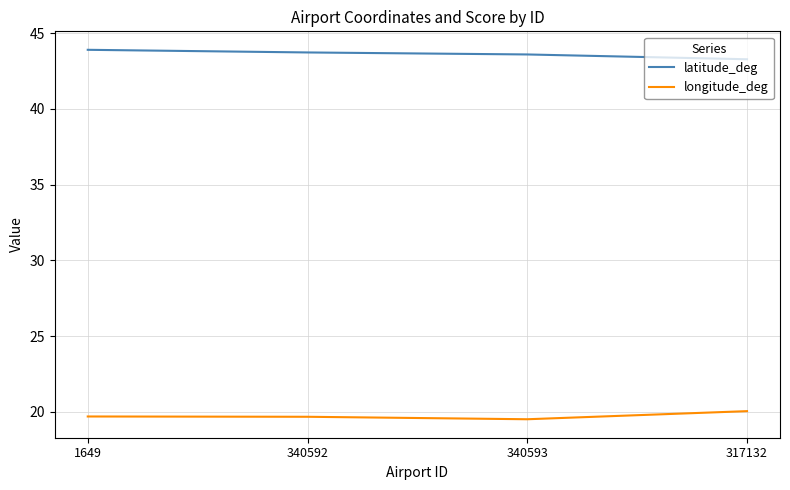

What is the difference between the highest and lowest values at 317132?

23.2